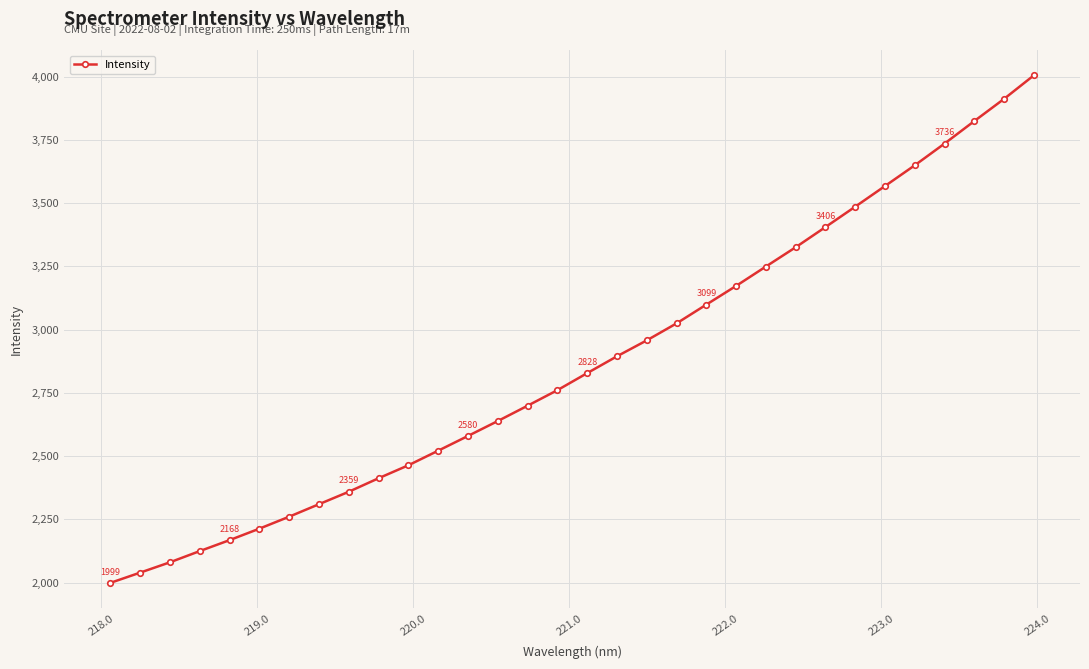

What is the difference between the second highest and second lowest values?

1872.9